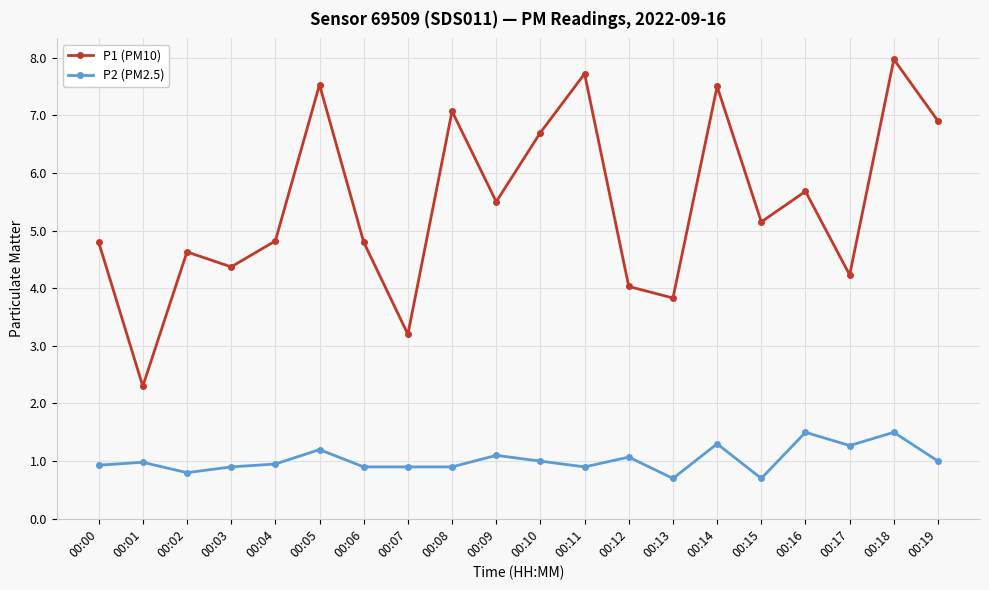

What is the spread (max minus min) of values at 00:01?

1.3